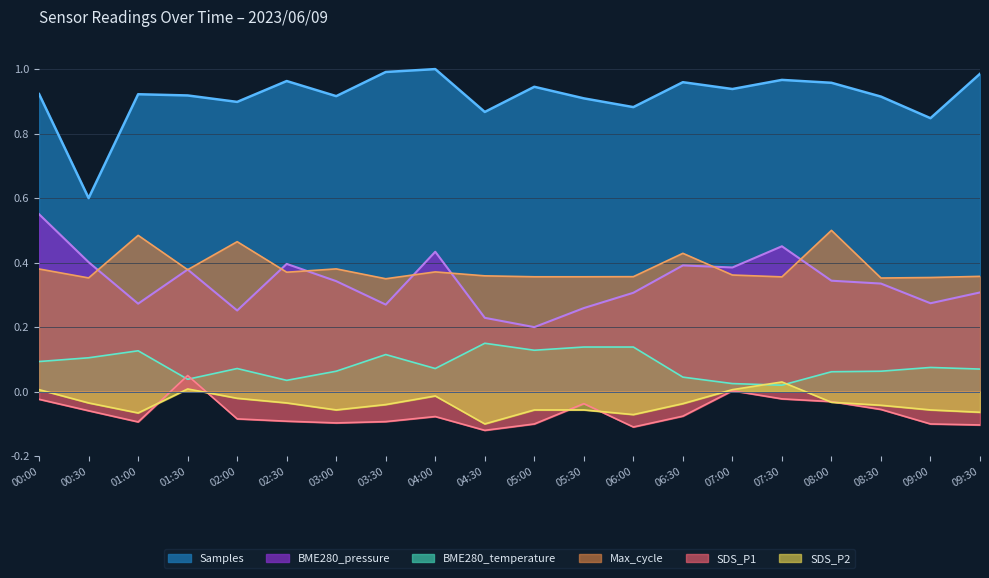

What is the label of the 3rd point from the right?

08:30